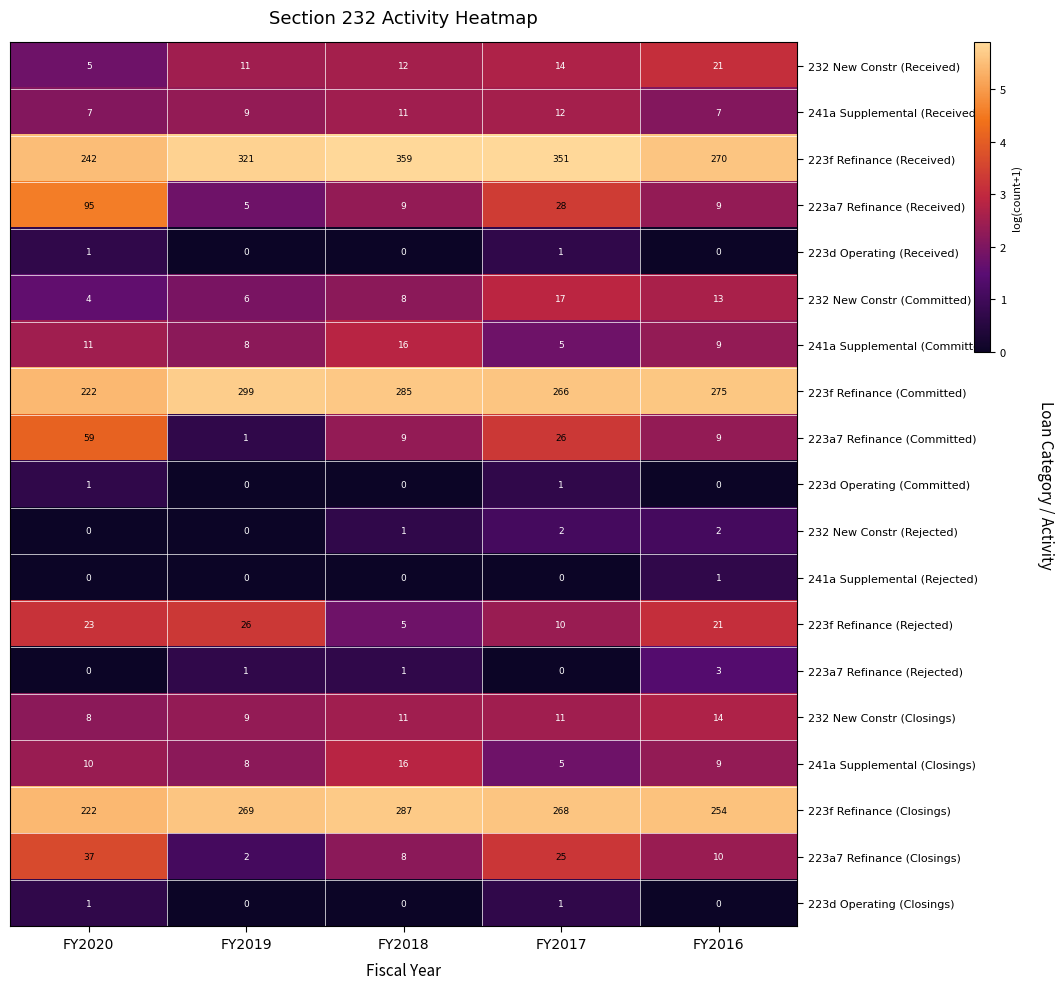

What is the total value across all series at FY2019?

975